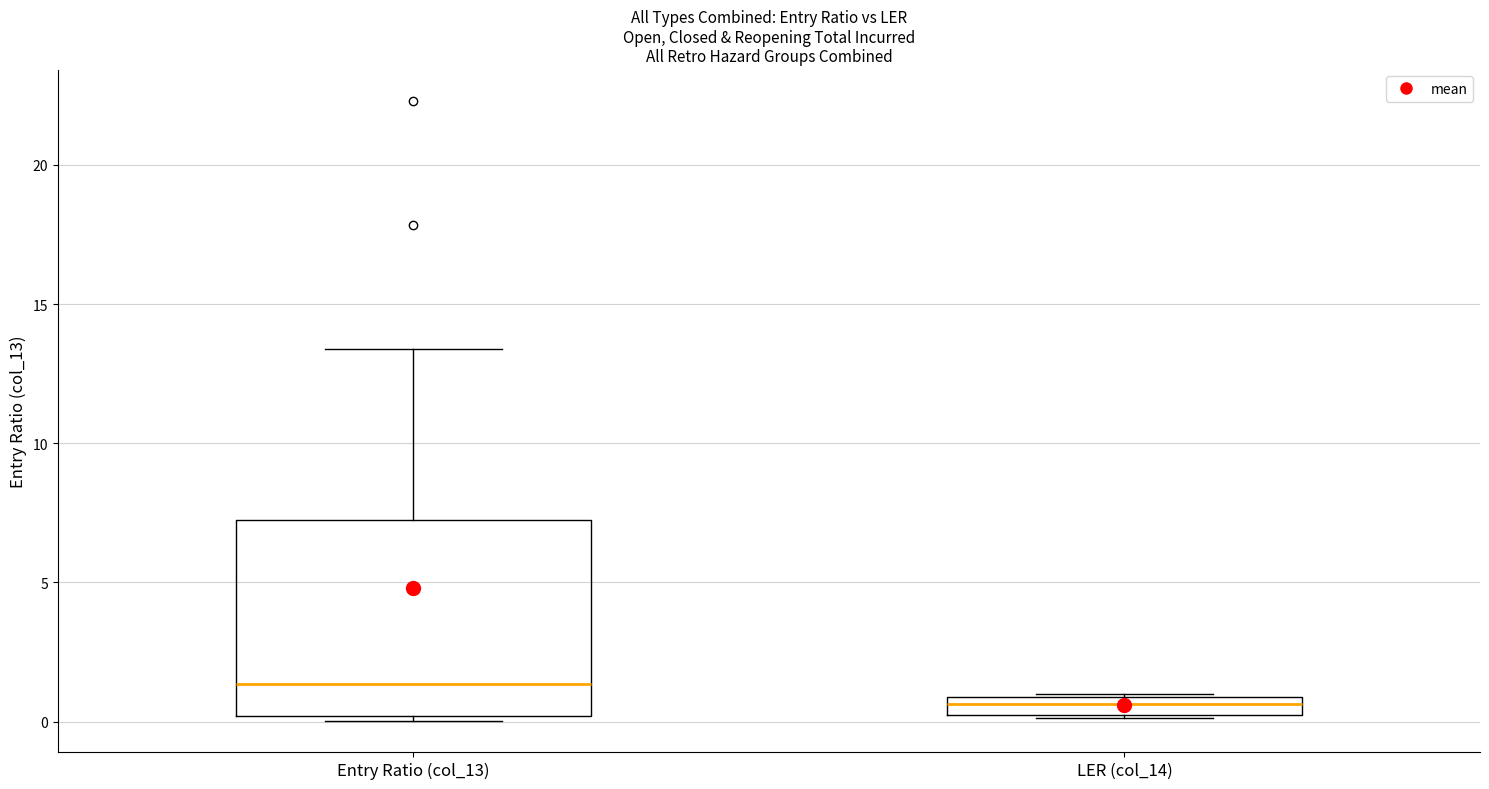

Comparing the boxes themselves (not the whiskers), which one is the tallest?

Entry Ratio (col_13)